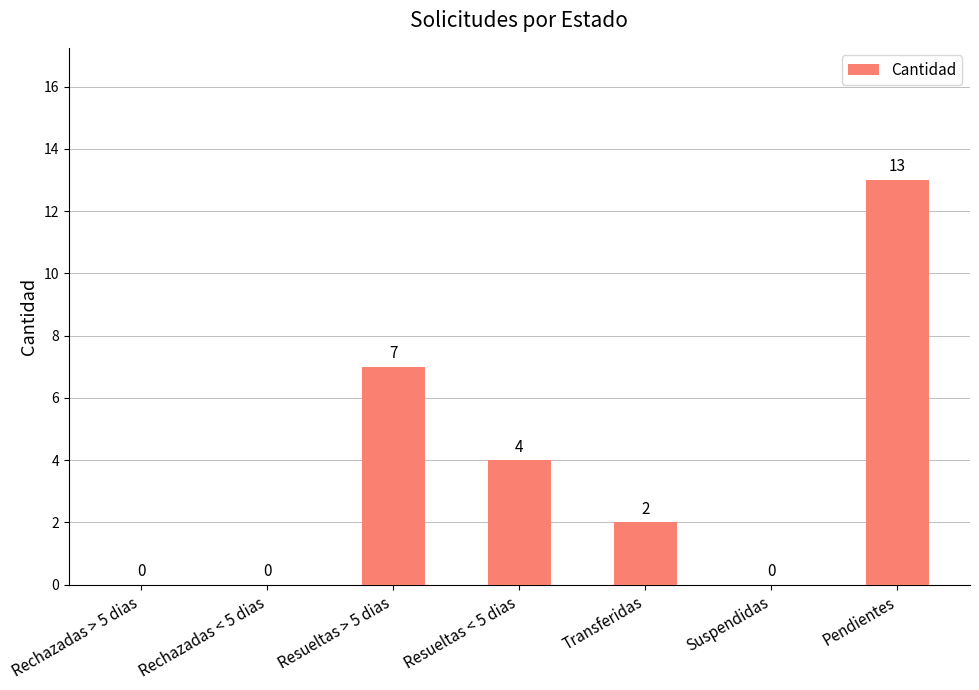

Reading left to right, list all the values displayed in this chart.

Rechazadas > 5 dias=0	Rechazadas < 5 dias=0	Resueltas > 5 dias=7	Resueltas < 5 dias=4	Transferidas=2	Suspendidas=0	Pendientes=13